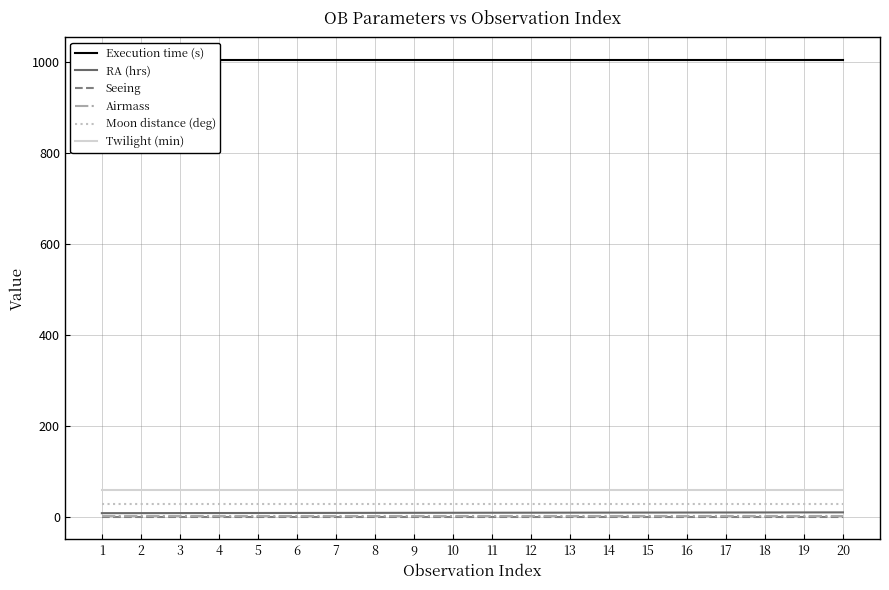

Rank the series by their maximum value, from lowest to highest.

Seeing, Airmass, RA (hrs), Moon distance (deg), Twilight (min), Execution time (s)